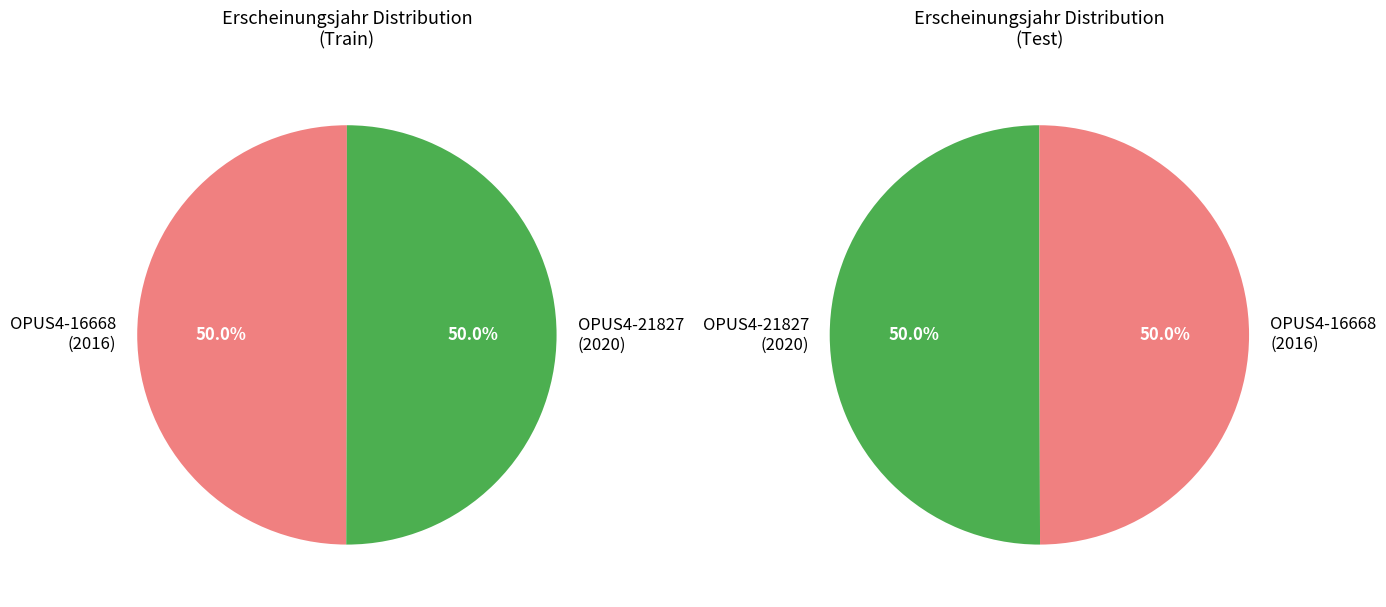

What is the largest slice in the pie chart?

OPUS4-21827